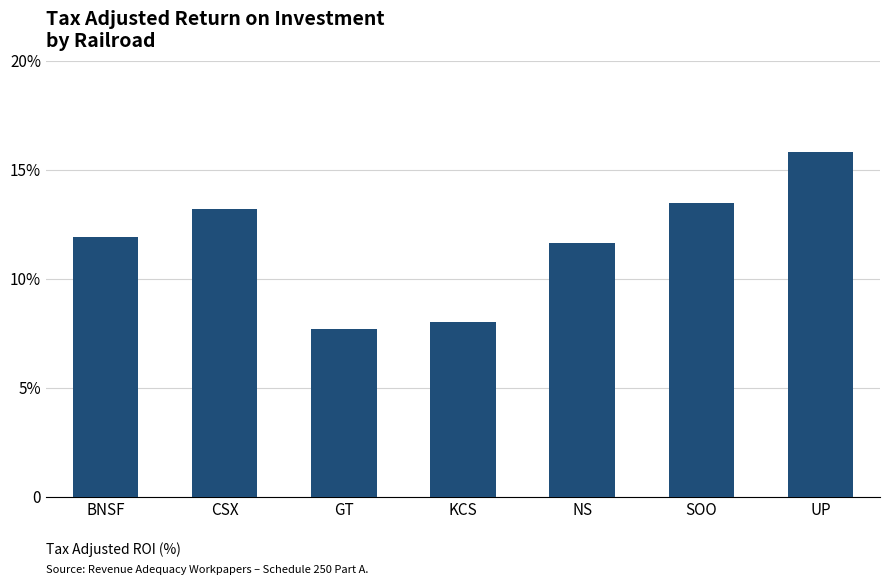

Does the chart contain any negative values?

No